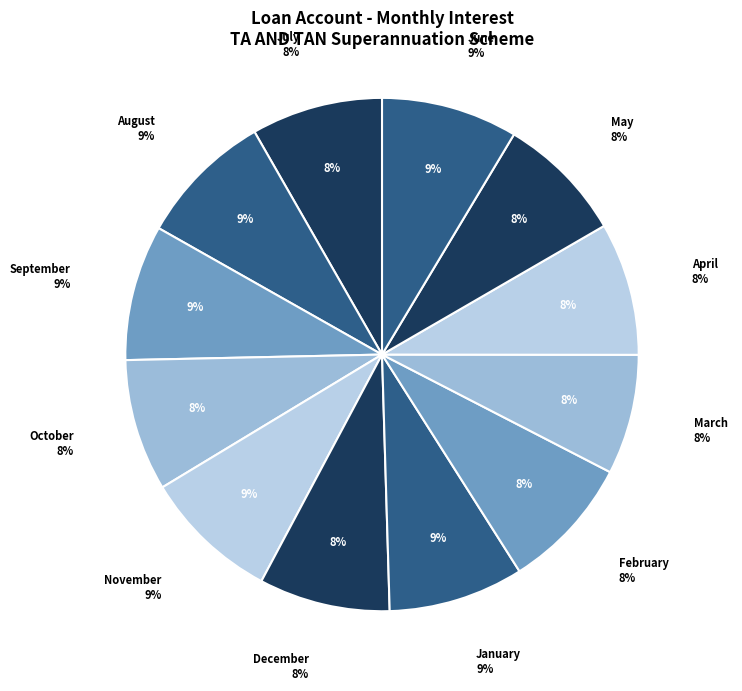

Which category has the smallest portion of the pie?

March